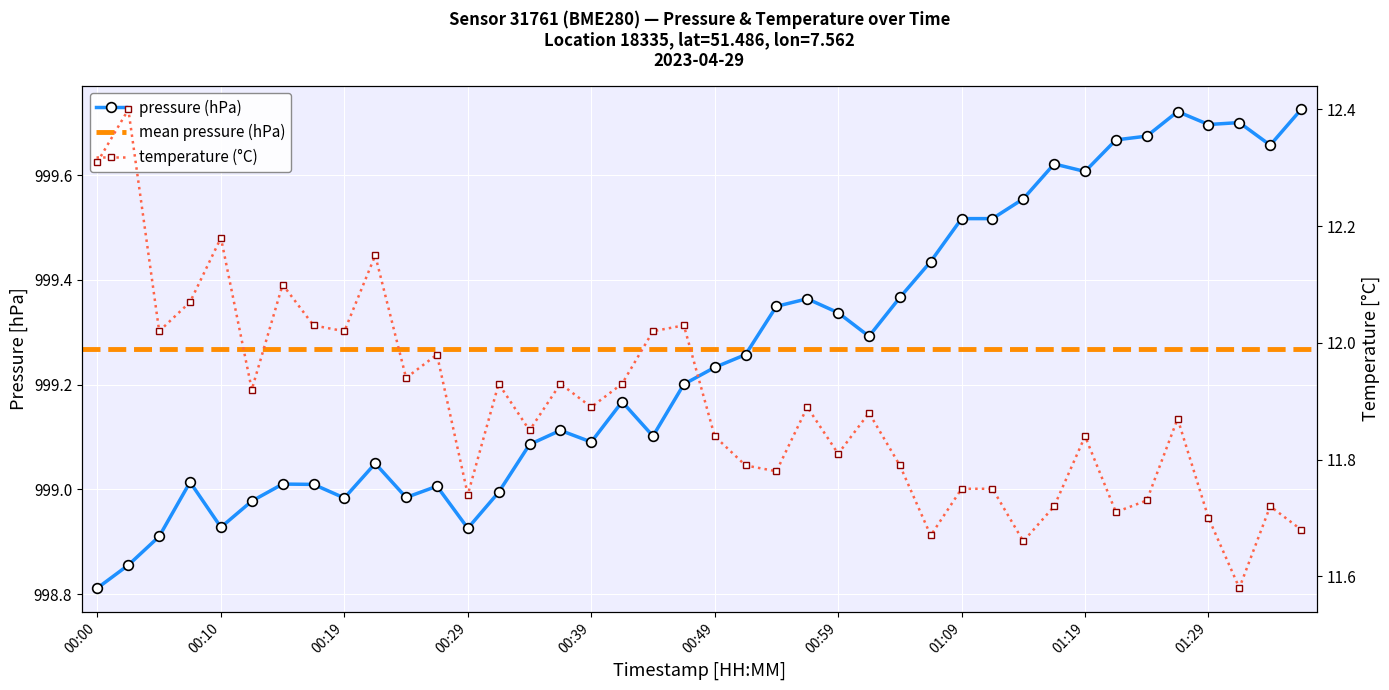

Does the chart display data point markers on the line(s)?

Yes